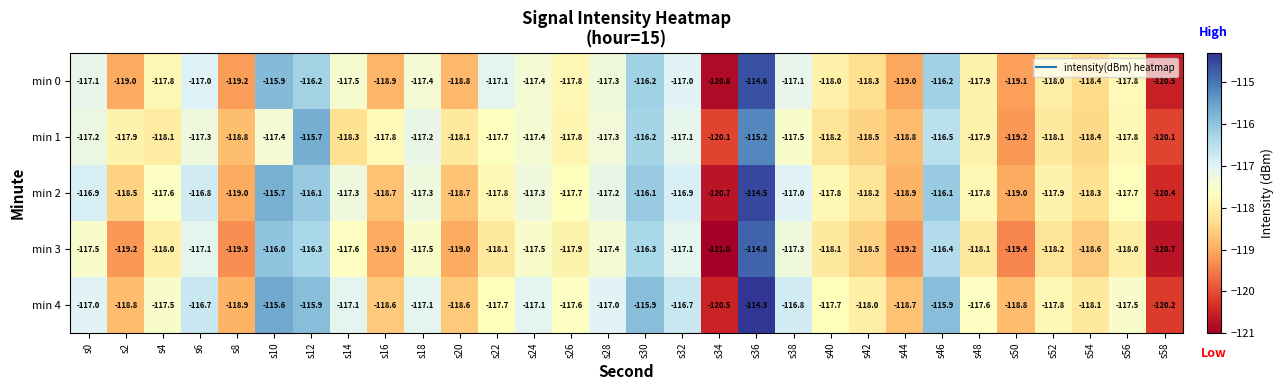

List the series in order of their peak value, lowest first.

min 1, min 3, min 0, min 2, min 4